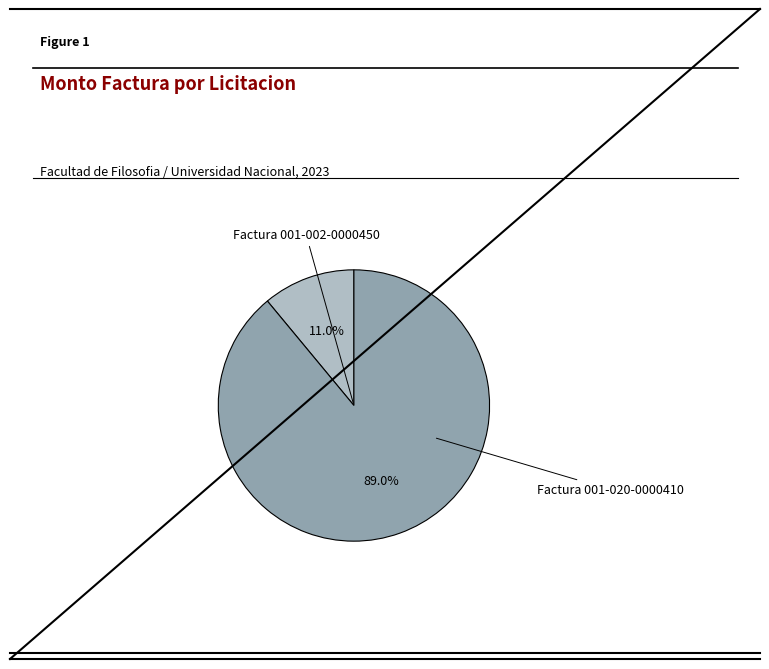

Rank the categories by value from lowest to highest.

Factura 001-002-0000450, Factura 001-020-0000410